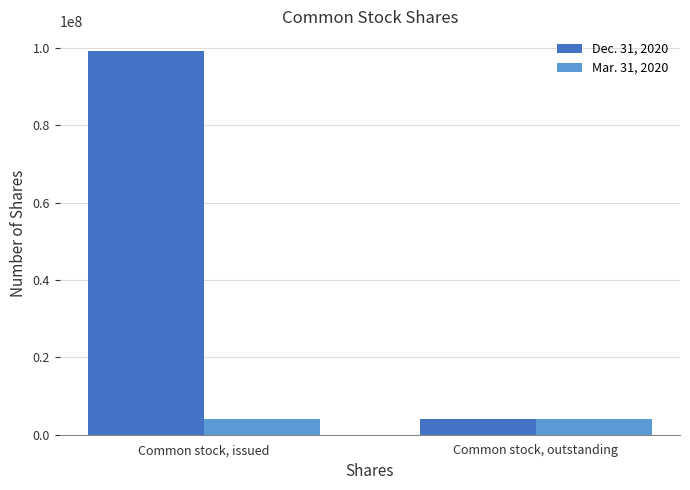

Reading left to right, what are all the values shown in this chart?

Dec. 31, 2020: Common stock, issued=99354547	Common stock, outstanding=4183962
Mar. 31, 2020: Common stock, issued=4183962	Common stock, outstanding=4183962